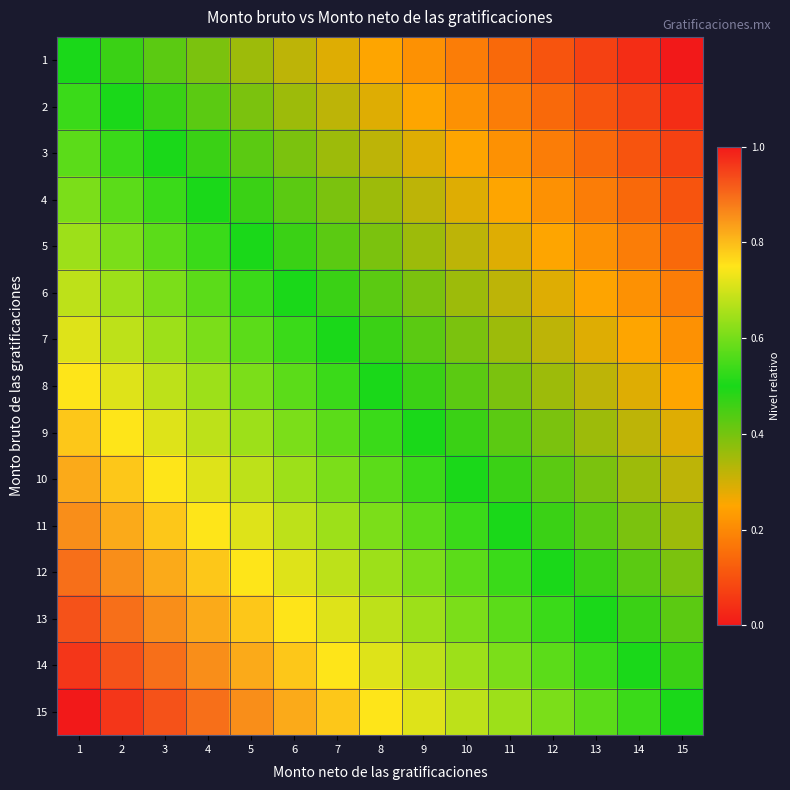

Reading right to left, list all the values displayed in this chart.

1: 15=0.0	14=0.0	13=0.1	12=0.1	11=0.1	10=0.2	9=0.2	8=0.2	7=0.3	6=0.3	5=0.4	4=0.4	3=0.4	2=0.5	1=0.5
2: 15=0.0	14=0.1	13=0.1	12=0.1	11=0.2	10=0.2	9=0.2	8=0.3	7=0.3	6=0.4	5=0.4	4=0.4	3=0.5	2=0.5	1=0.5
3: 15=0.1	14=0.1	13=0.1	12=0.2	11=0.2	10=0.2	9=0.3	8=0.3	7=0.4	6=0.4	5=0.4	4=0.5	3=0.5	2=0.5	1=0.6
4: 15=0.1	14=0.1	13=0.2	12=0.2	11=0.3	10=0.3	9=0.3	8=0.4	7=0.4	6=0.4	5=0.5	4=0.5	3=0.5	2=0.6	1=0.6
5: 15=0.1	14=0.2	13=0.2	12=0.3	11=0.3	10=0.3	9=0.4	8=0.4	7=0.4	6=0.5	5=0.5	4=0.5	3=0.6	2=0.6	1=0.6
6: 15=0.2	14=0.2	13=0.2	12=0.3	11=0.3	10=0.4	9=0.4	8=0.4	7=0.5	6=0.5	5=0.5	4=0.6	3=0.6	2=0.6	1=0.7
7: 15=0.2	14=0.2	13=0.3	12=0.3	11=0.4	10=0.4	9=0.4	8=0.5	7=0.5	6=0.5	5=0.6	4=0.6	3=0.6	2=0.7	1=0.7
8: 15=0.2	14=0.3	13=0.3	12=0.4	11=0.4	10=0.4	9=0.5	8=0.5	7=0.5	6=0.6	5=0.6	4=0.6	3=0.7	2=0.7	1=0.7
9: 15=0.3	14=0.3	13=0.4	12=0.4	11=0.4	10=0.5	9=0.5	8=0.5	7=0.6	6=0.6	5=0.6	4=0.7	3=0.7	2=0.7	1=0.8
10: 15=0.3	14=0.4	13=0.4	12=0.4	11=0.5	10=0.5	9=0.5	8=0.6	7=0.6	6=0.6	5=0.7	4=0.7	3=0.7	2=0.8	1=0.8
11: 15=0.4	14=0.4	13=0.4	12=0.5	11=0.5	10=0.5	9=0.6	8=0.6	7=0.6	6=0.7	5=0.7	4=0.7	3=0.8	2=0.8	1=0.9
12: 15=0.4	14=0.4	13=0.5	12=0.5	11=0.5	10=0.6	9=0.6	8=0.6	7=0.7	6=0.7	5=0.7	4=0.8	3=0.8	2=0.9	1=0.9
13: 15=0.4	14=0.5	13=0.5	12=0.5	11=0.6	10=0.6	9=0.6	8=0.7	7=0.7	6=0.8	5=0.8	4=0.8	3=0.9	2=0.9	1=0.9
14: 15=0.5	14=0.5	13=0.5	12=0.6	11=0.6	10=0.6	9=0.7	8=0.7	7=0.7	6=0.8	5=0.8	4=0.9	3=0.9	2=0.9	1=1.0
15: 15=0.5	14=0.5	13=0.6	12=0.6	11=0.6	10=0.7	9=0.7	8=0.7	7=0.8	6=0.8	5=0.9	4=0.9	3=0.9	2=1.0	1=1.0